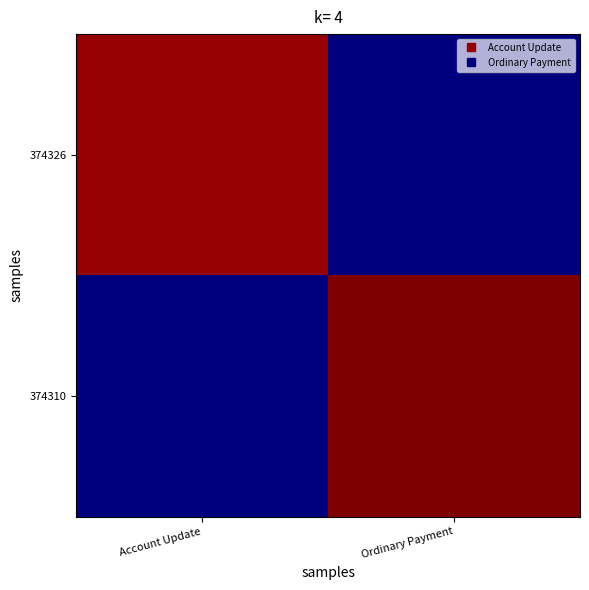

Reading left to right, list all the values displayed in this chart.

374326: Account Update=42.5	Ordinary Payment=0.0
374310: Account Update=0.0	Ordinary Payment=43.5